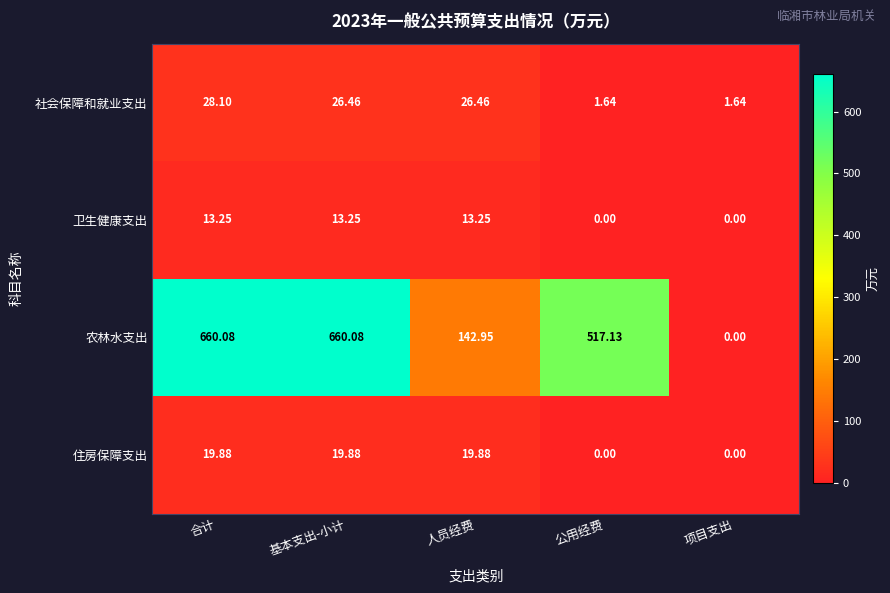

List the series in order of their peak value, lowest first.

卫生健康支出, 住房保障支出, 社会保障和就业支出, 农林水支出